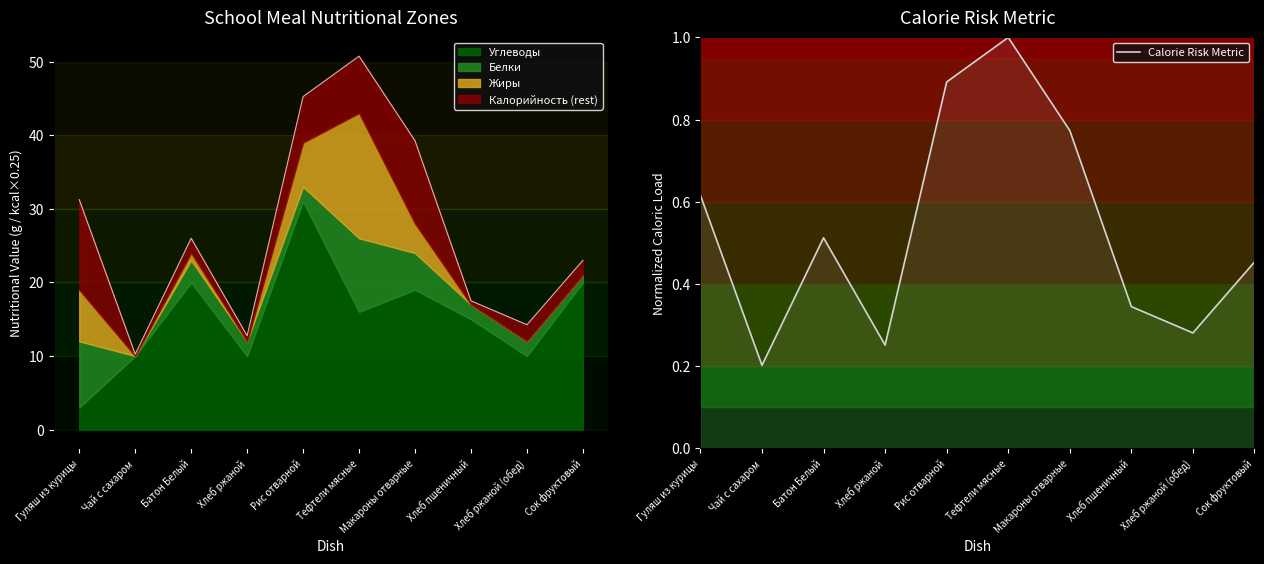

Rank the categories by value from highest to lowest.

Тефтели мясные, Рис отварной, Макароны отварные, Гуляш из курицы, Батон Белый, Сок фруктовый, Хлеб пшеничный, Хлеб ржаной (обед), Хлеб ржаной, Чай с сахаром